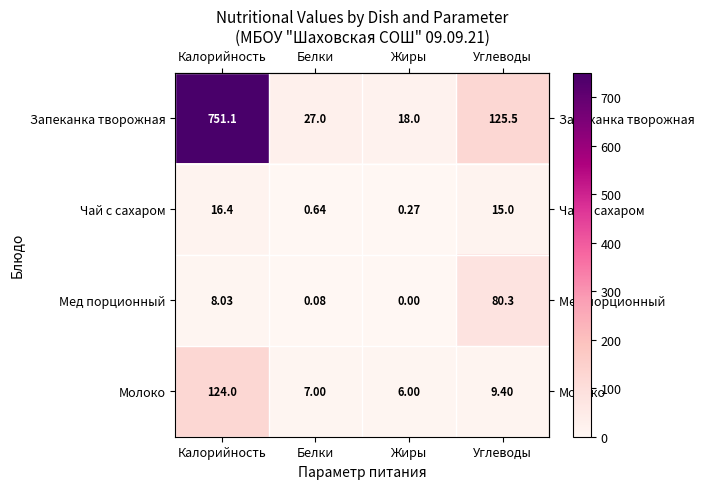

List the series in order of their peak value, lowest first.

Чай с сахаром, Мед порционный, Молоко, Запеканка творожная